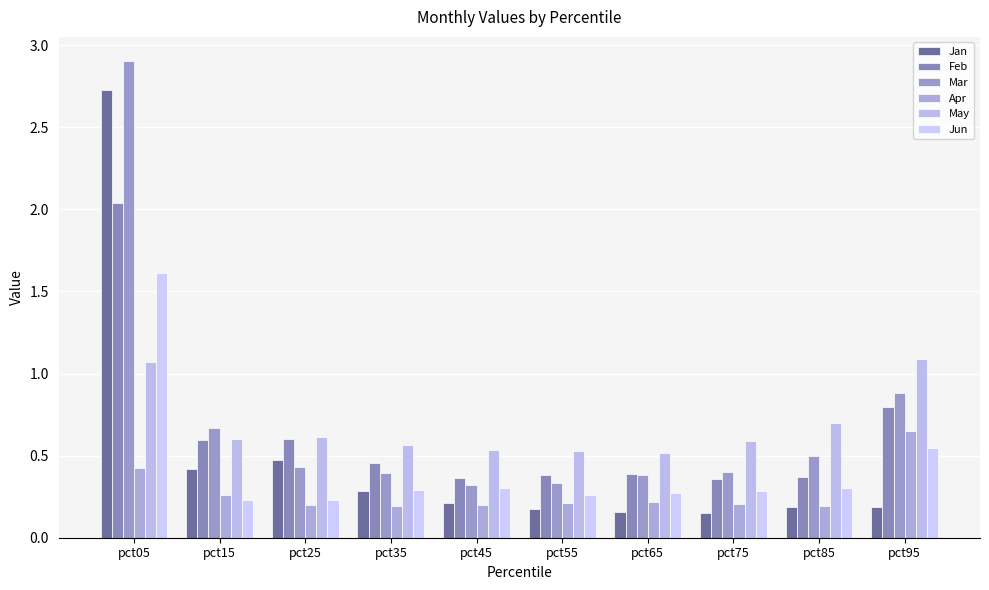

Between pct95 and pct15, which is larger?

pct15